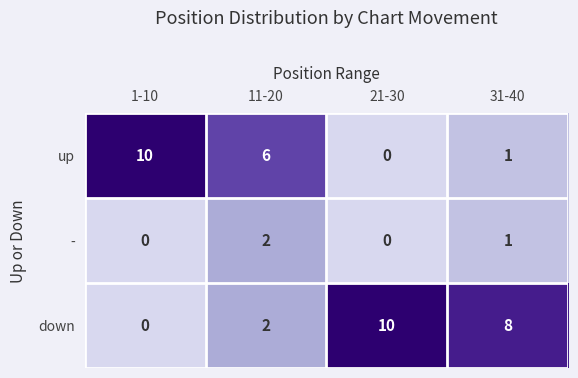

What is the maximum value shown in the chart?

10